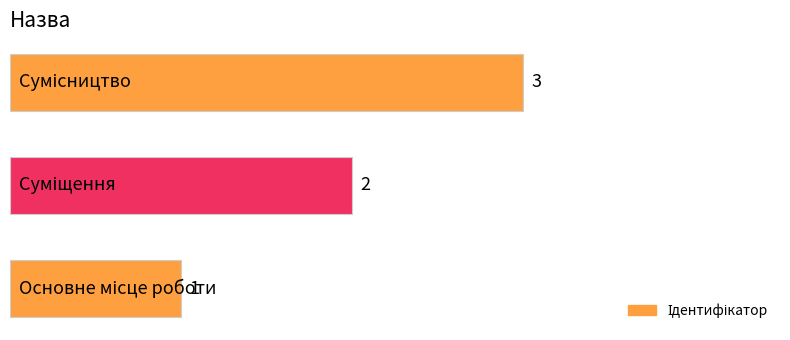

What is the maximum value shown in the chart?

3